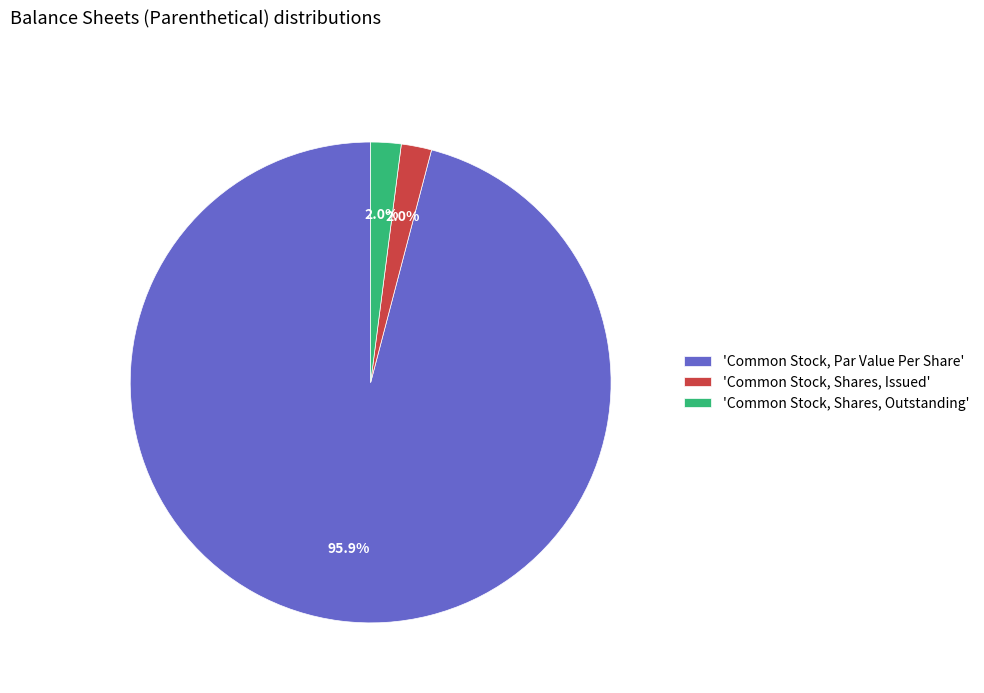

Between 'Common Stock, Par Value Per Share' and 'Common Stock, Shares, Issued', which is larger?

'Common Stock, Par Value Per Share'